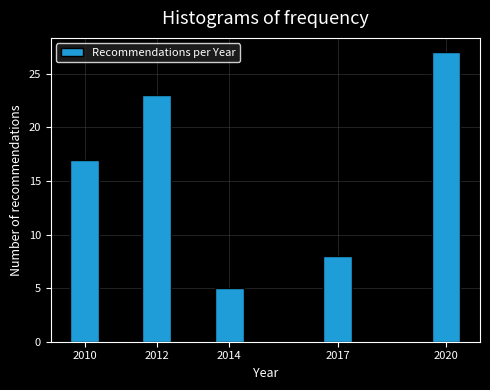

Reading left to right, extract all data points from this chart.

17	23	5	8	27